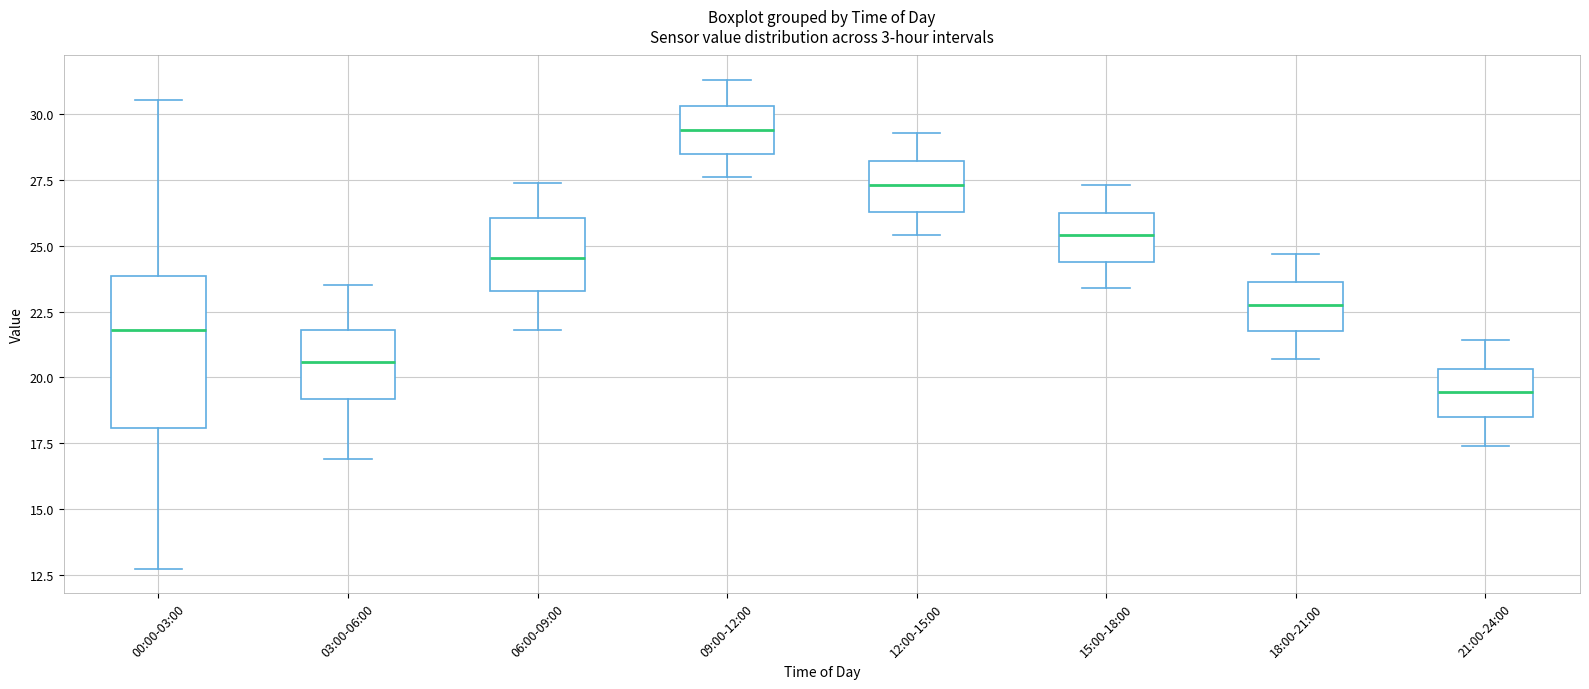

Which box is the tallest, from its lower edge to its upper edge?

00:00-03:00